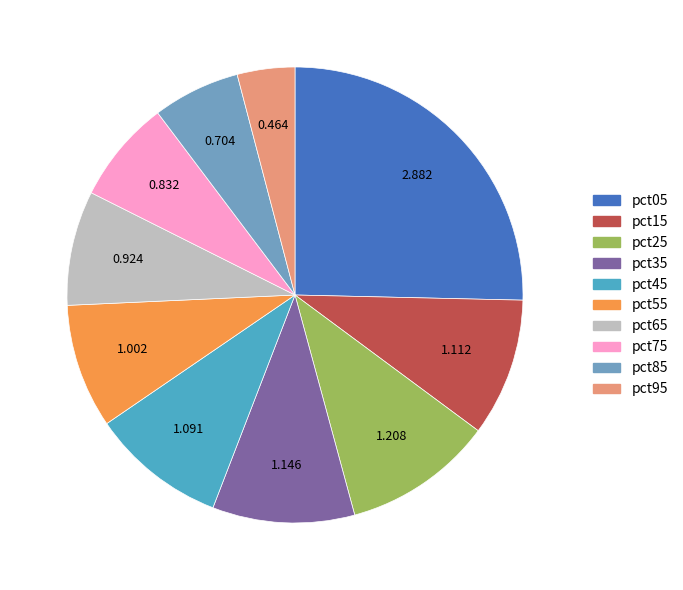

Does pct55 account for over 50% of the chart?

No